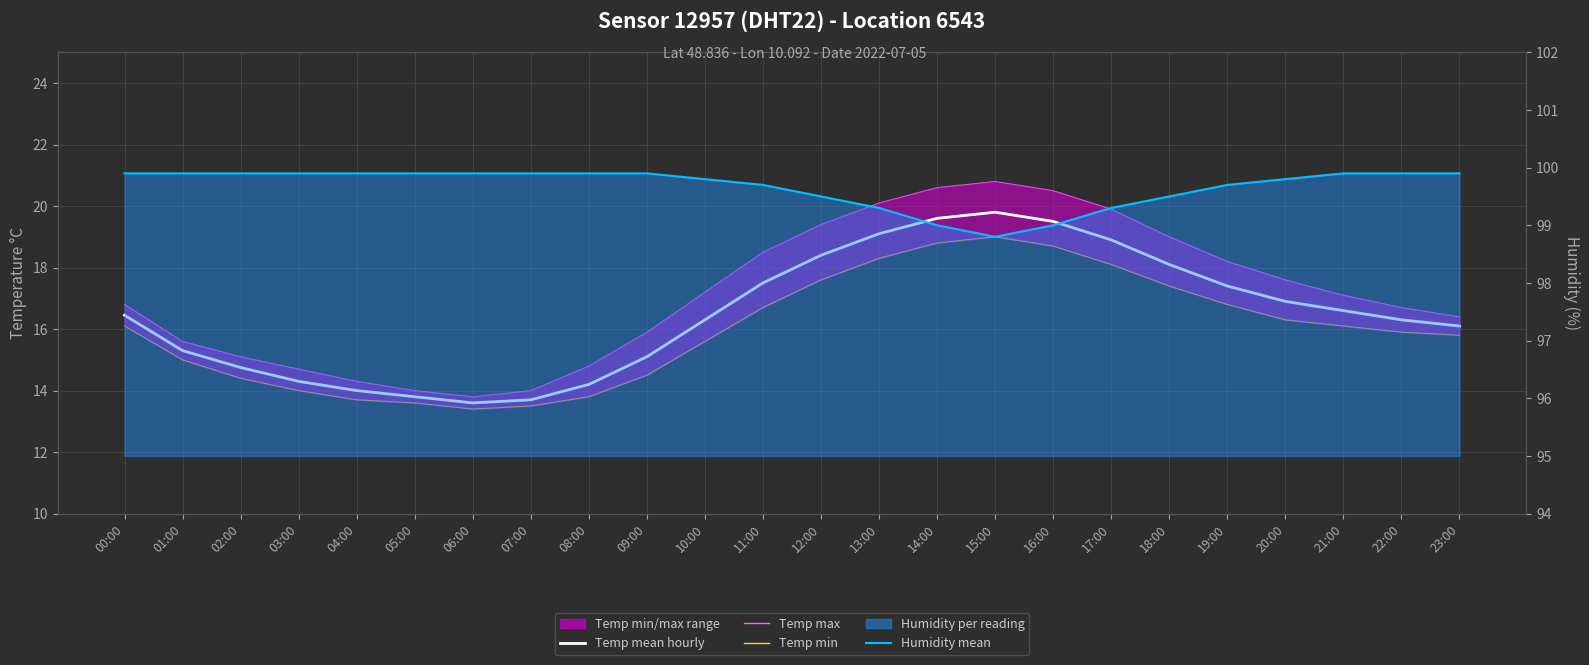

How many interior local peaks does the Temp min series have?

1